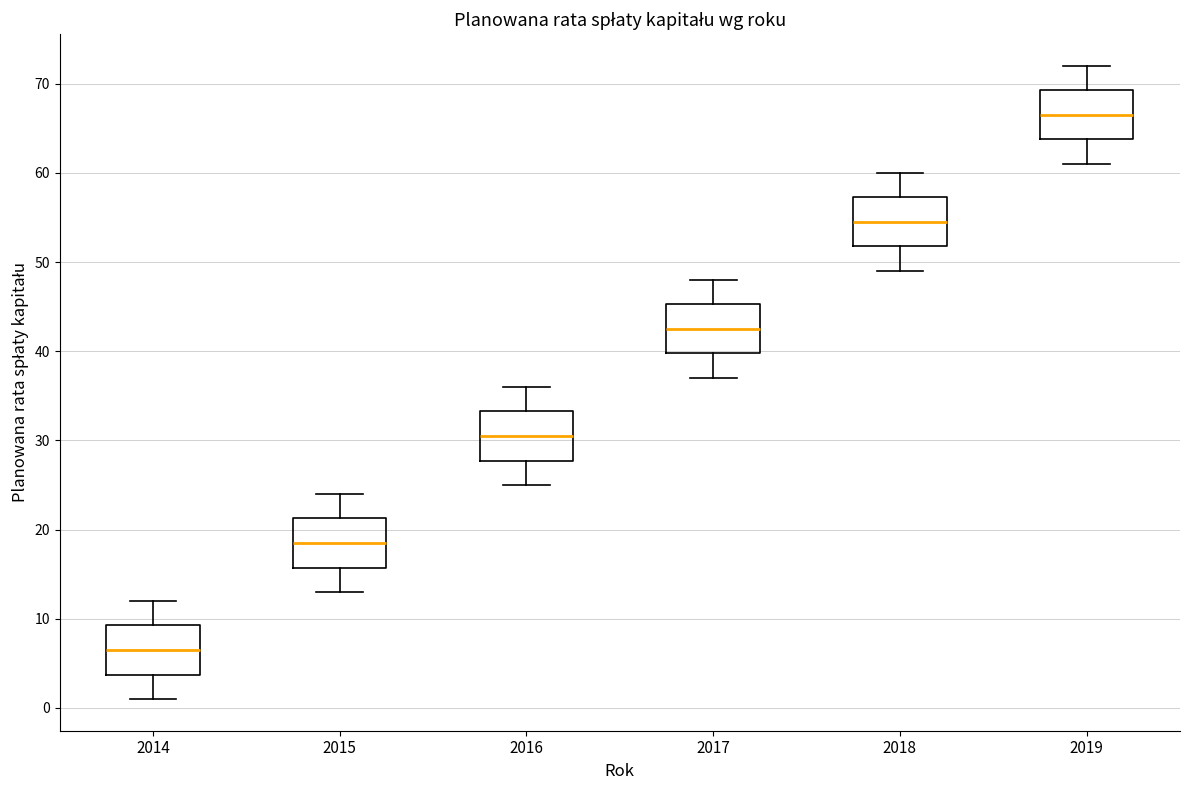

Which box has the highest median line?

2019